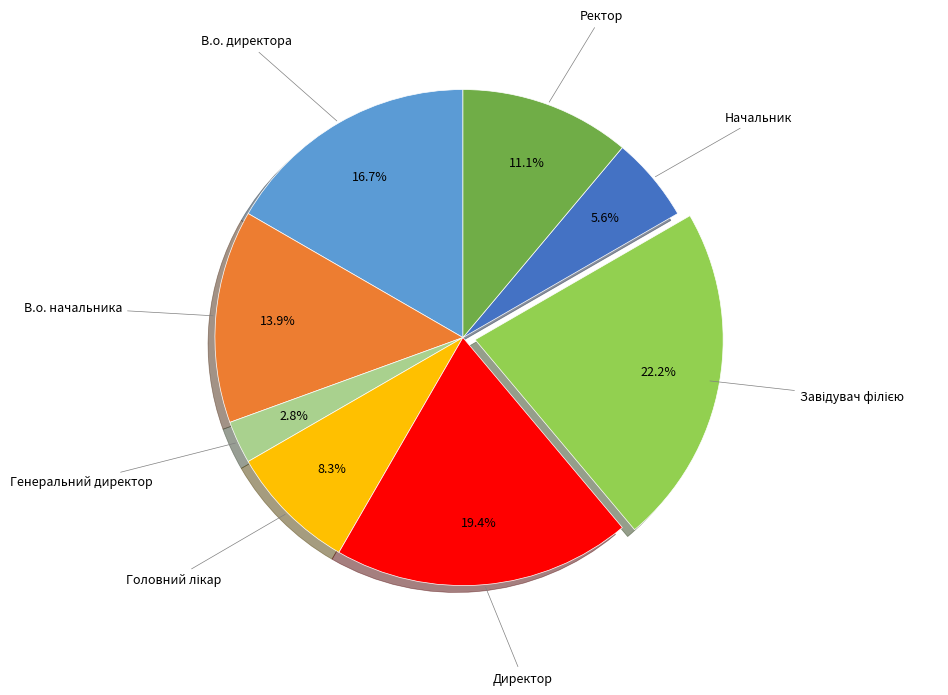

Is there any slice that represents more than half of the pie?

No